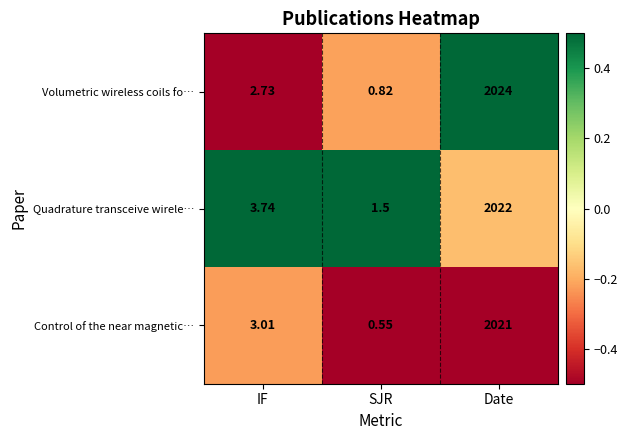

How many series are shown in this chart?

3